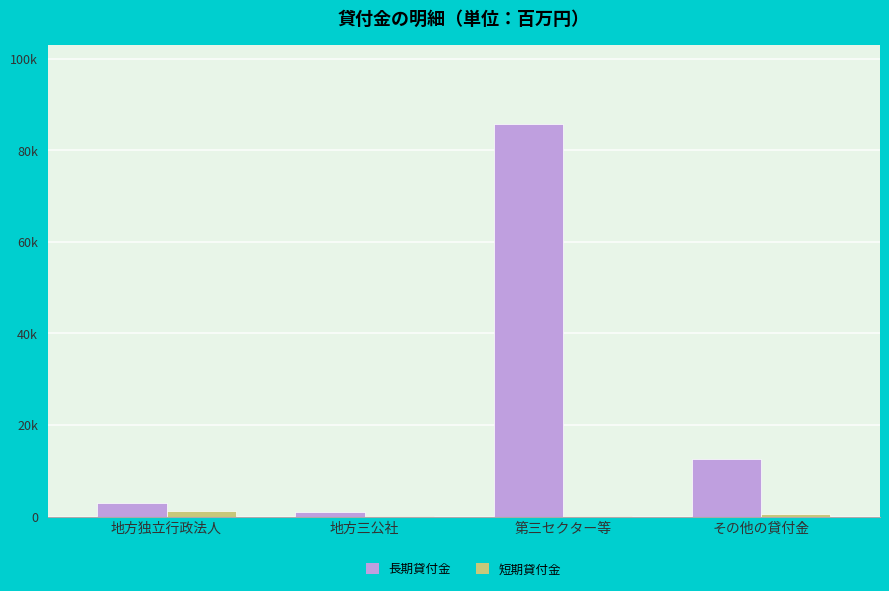

Rank the series by their maximum value, from lowest to highest.

短期貸付金, 長期貸付金